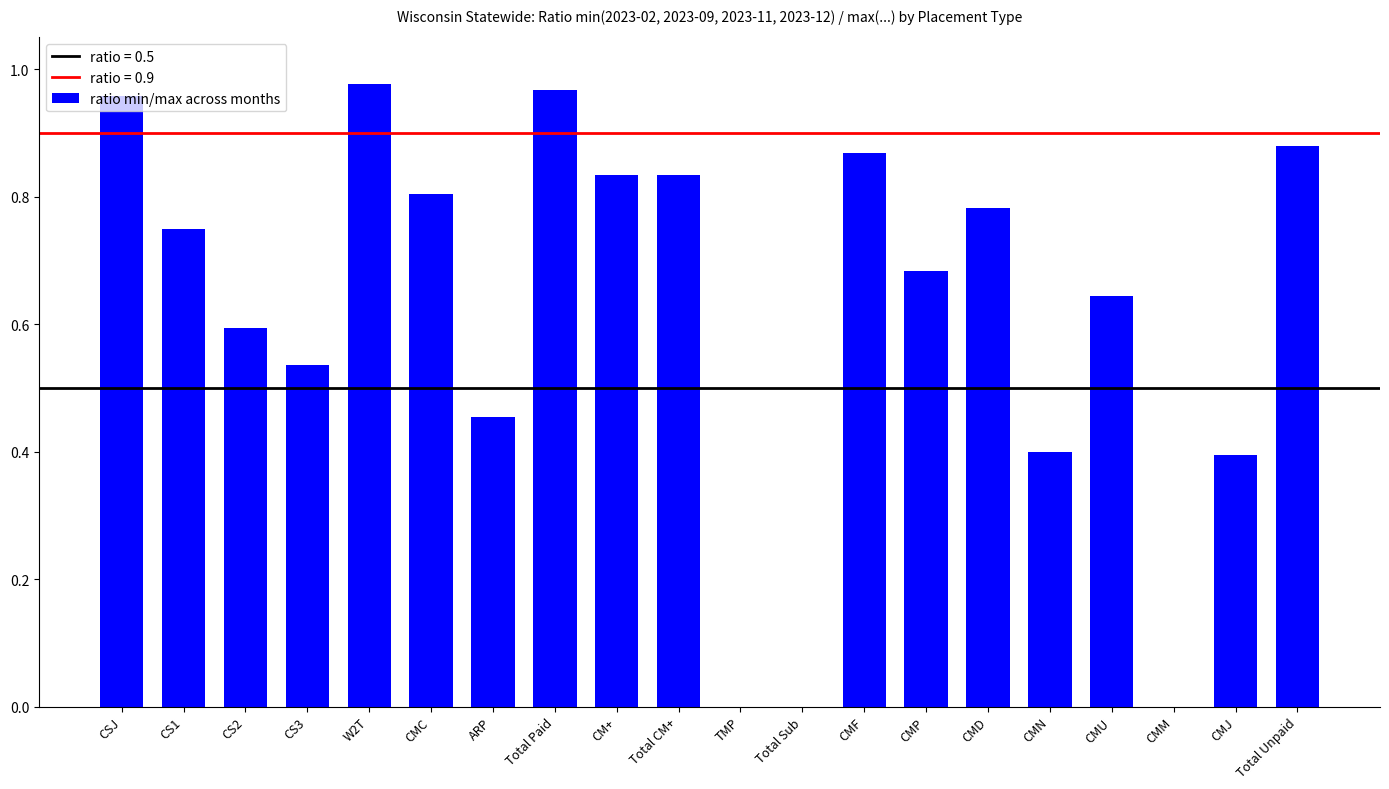

The chart shows a value of 0.7 at CMN. True or false?

False